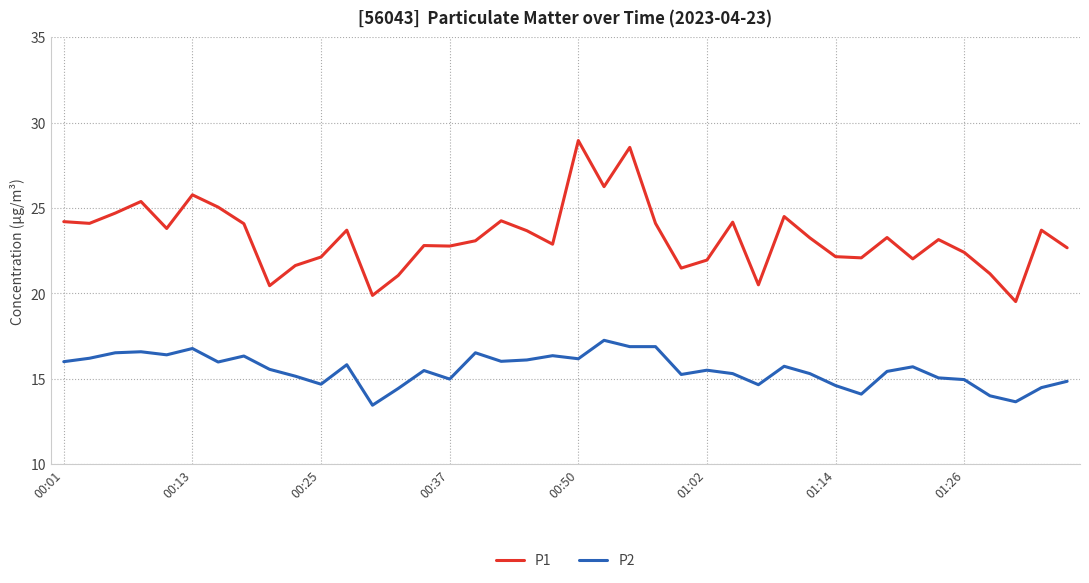

Which series has the largest total across all categories?

P1